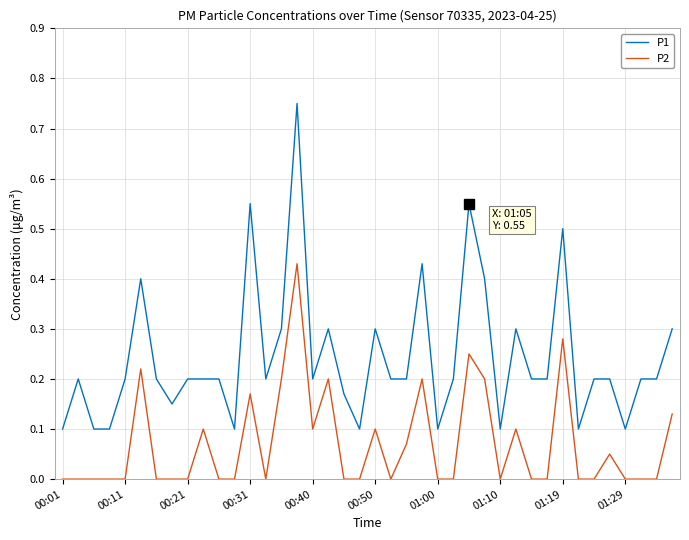

At how many categories does at least one series exceed 0?

40